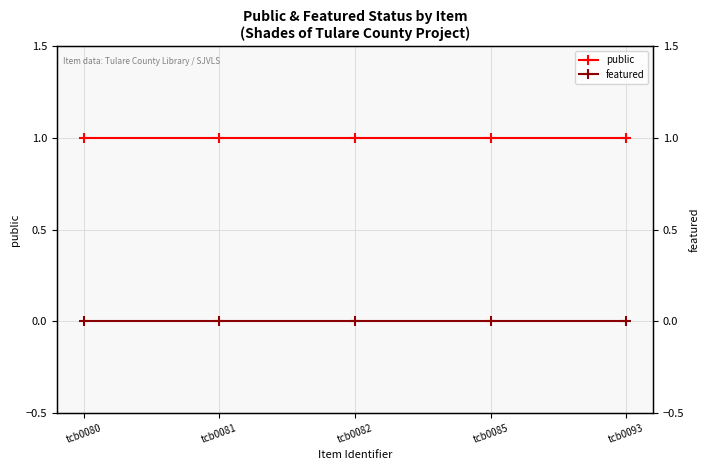

At tcb0082, list the series in order from largest to smallest.

public, featured